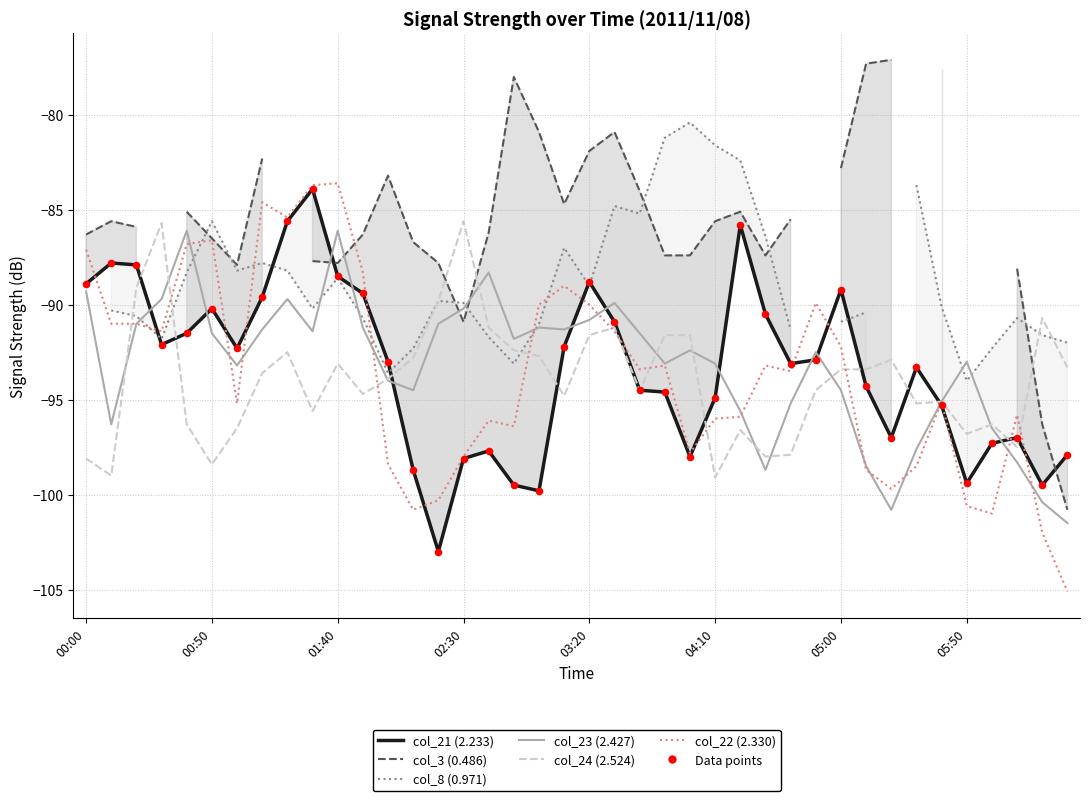

Which series reaches the minimum Y coordinate?

col_22 (2.330)